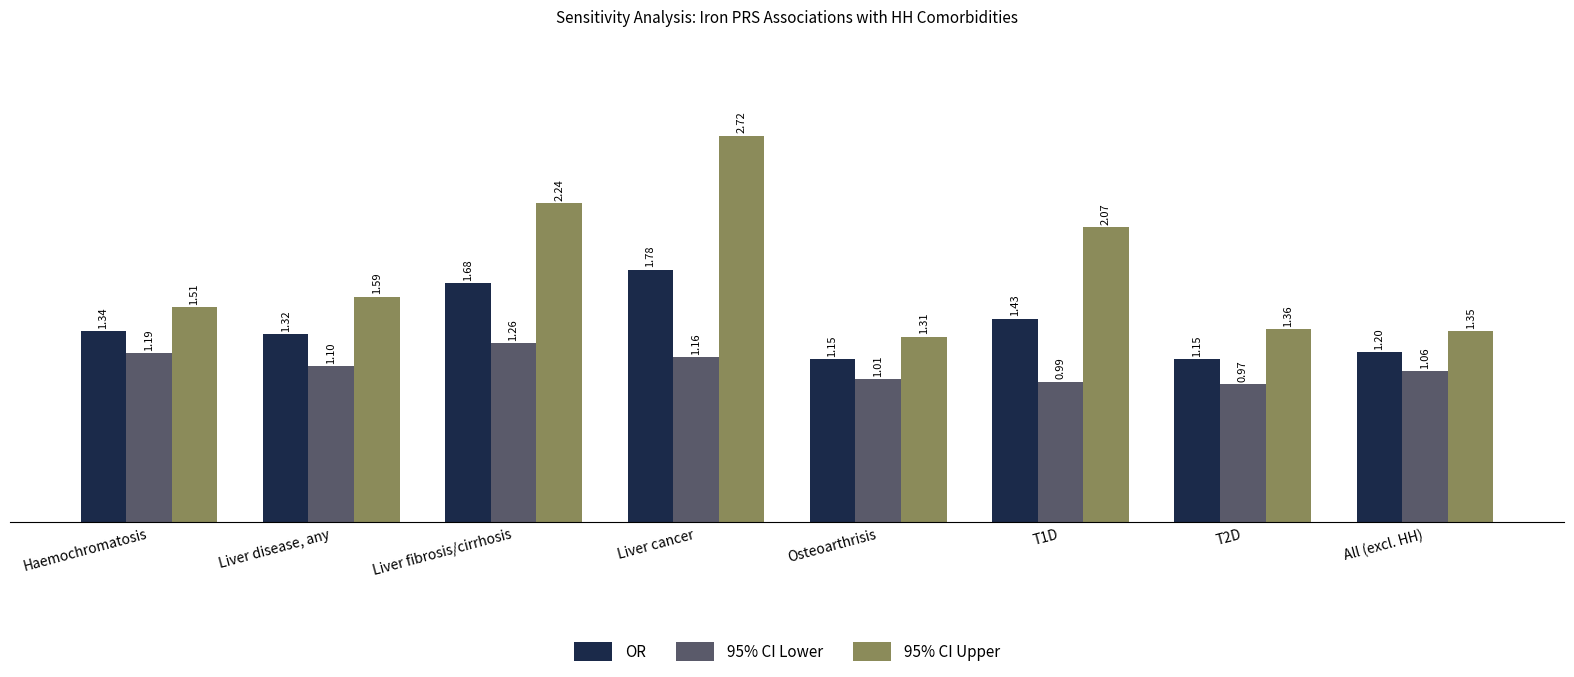

Which series has the widest spread of values?

95% CI Upper